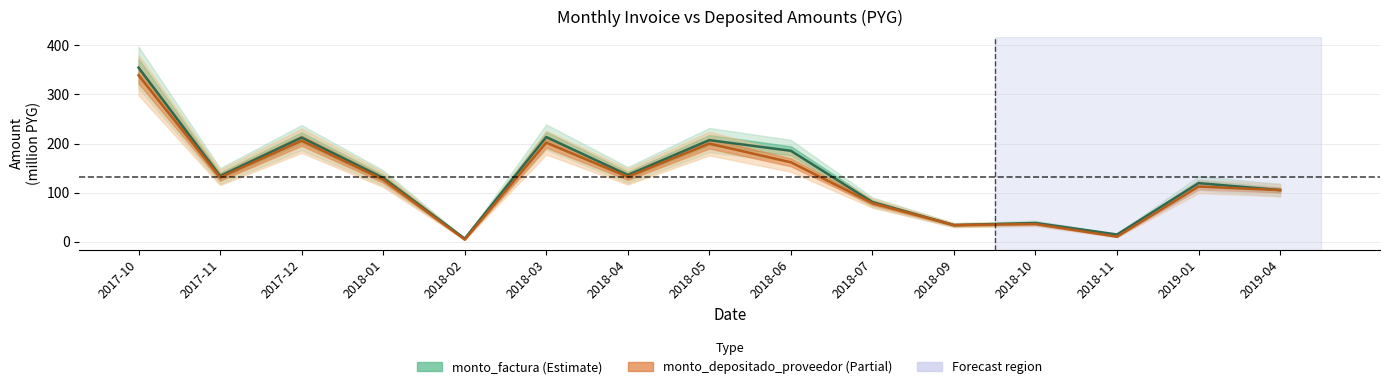

Between 2017-10 and 2018-03, which series saw the biggest shift?

monto_factura